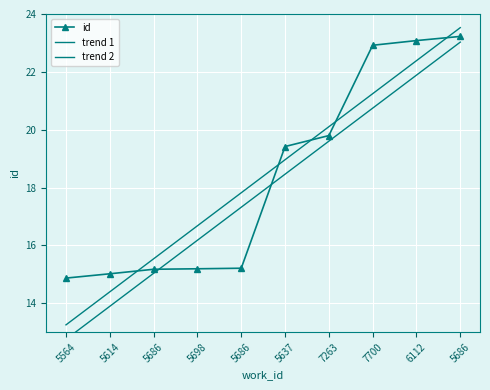

What is the difference between the highest and lowest values at 7700?

2.2